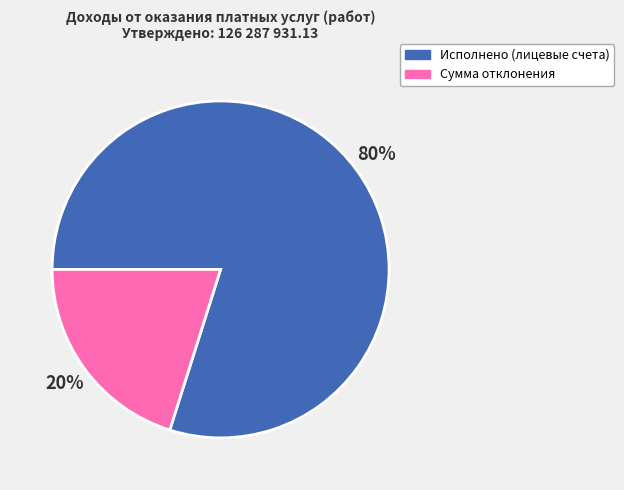

Is it true that Исполнено (лицевые счета) is 91% of the pie?

False